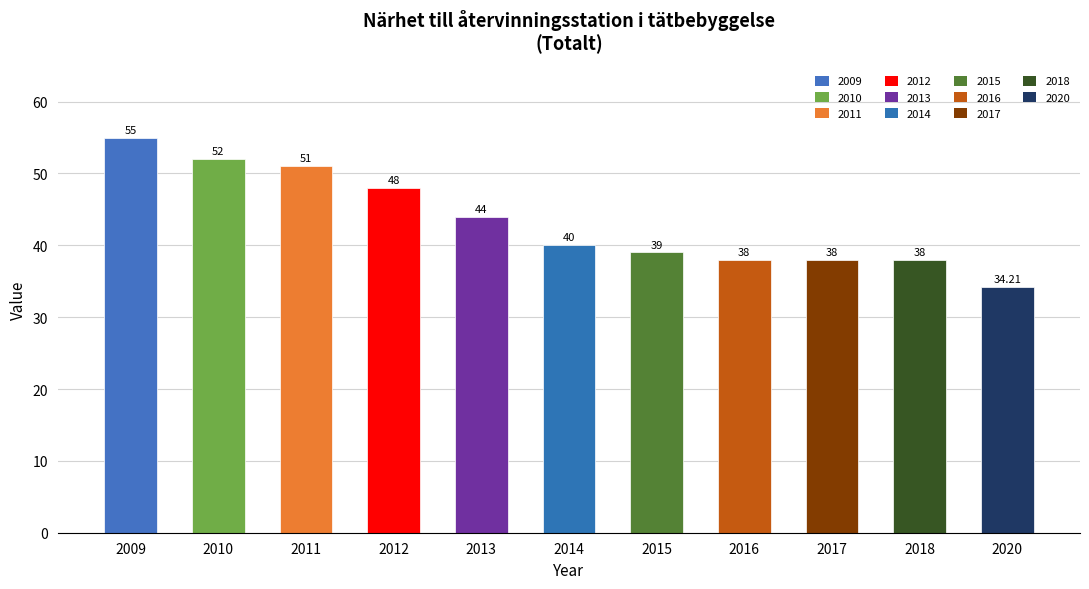

Which has a higher value, 2012 or 2018?

2012